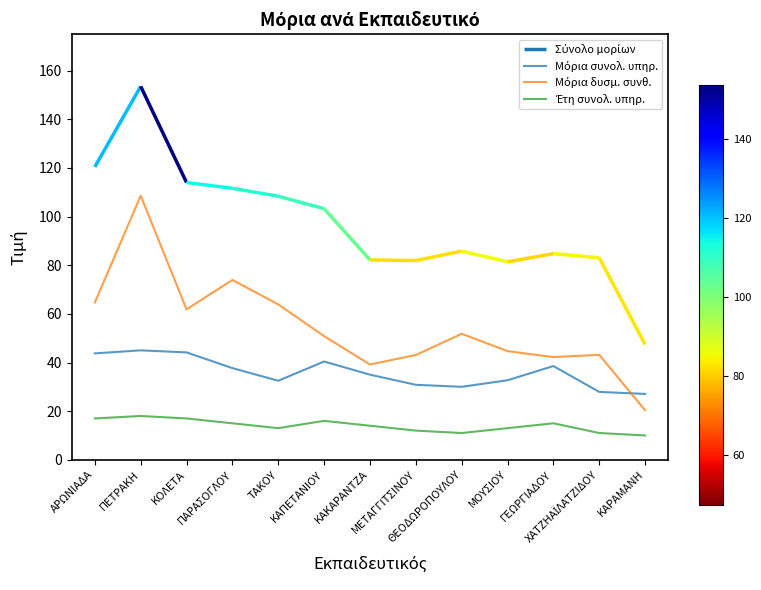

What is the value of the Έτη συνολ. υπηρ. point at the 13th from the left?

10.0